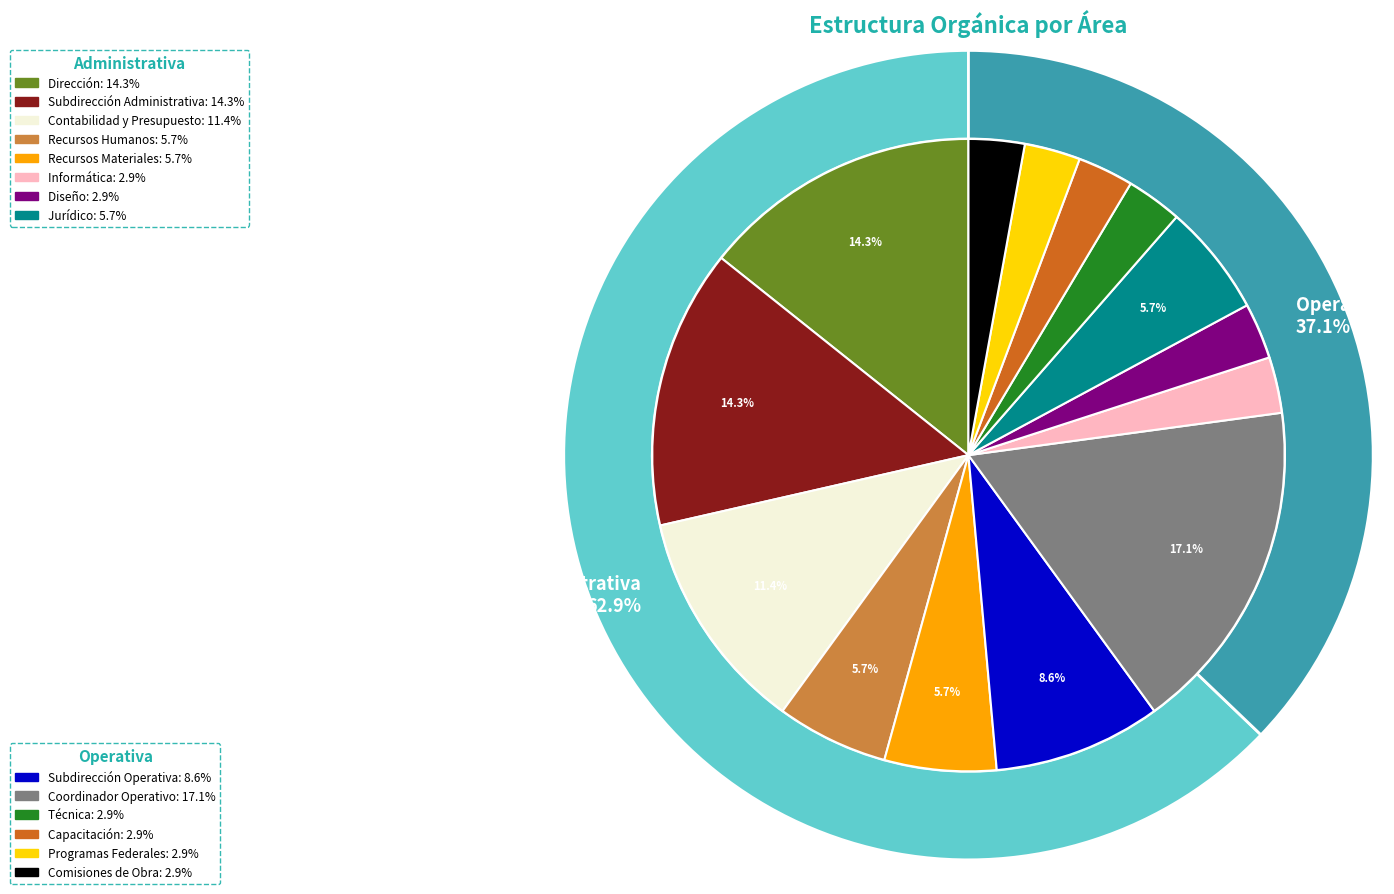

What is the smallest slice in the pie chart?

Informática